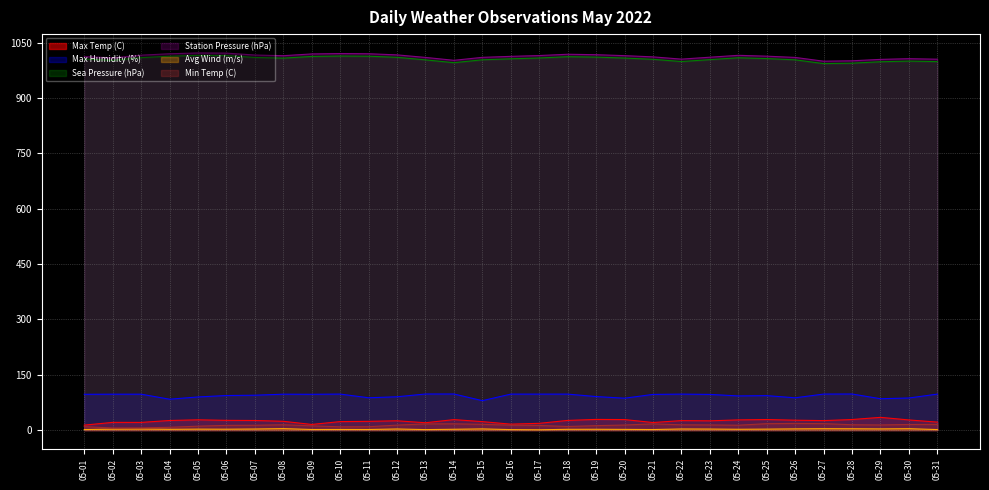

True or false: Sea Pressure (hPa) and Max Temp (C) cross at least once.

False